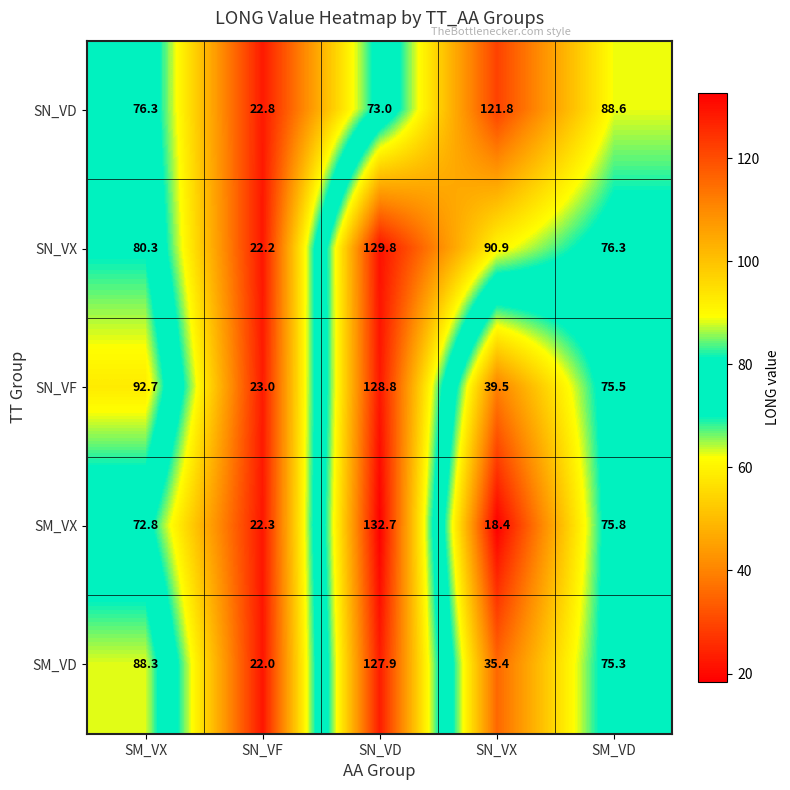

Reading right to left, extract all data points from this chart.

SN_VD: 88.6	121.8	73.0	22.8	76.3
SN_VX: 76.3	90.9	129.8	22.2	80.3
SN_VF: 75.5	39.5	128.8	23.0	92.7
SM_VX: 75.8	18.4	132.7	22.3	72.8
SM_VD: 75.3	35.4	127.9	22.0	88.3